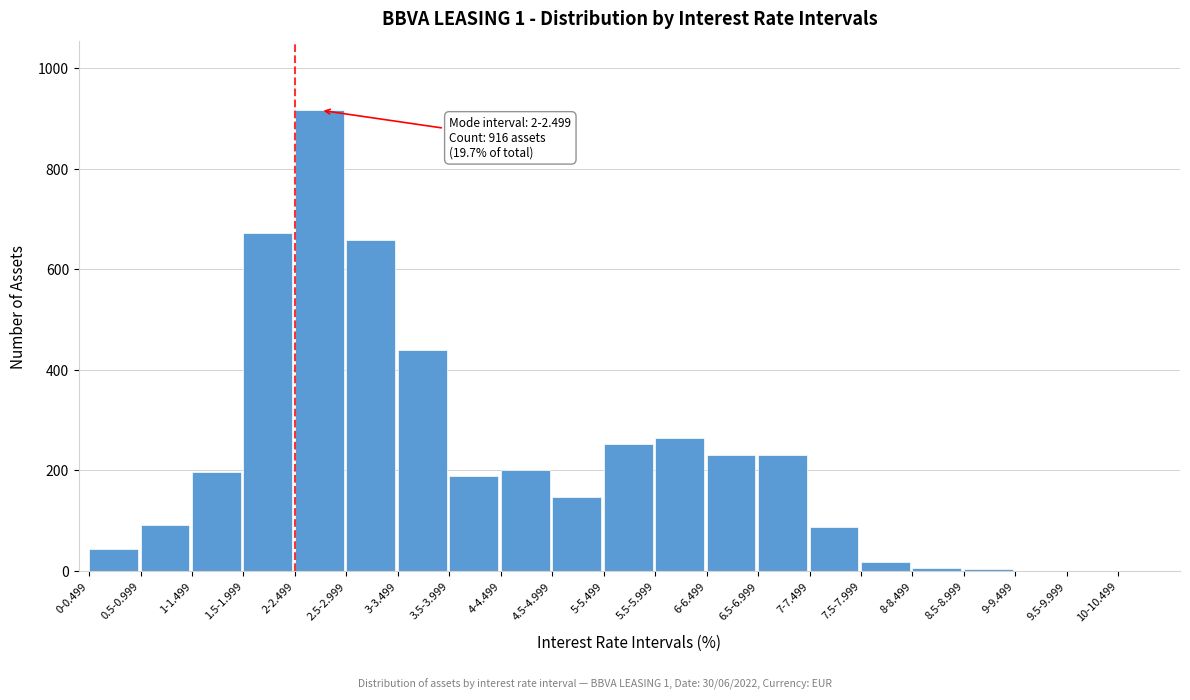

What is the greatest value displayed?

916